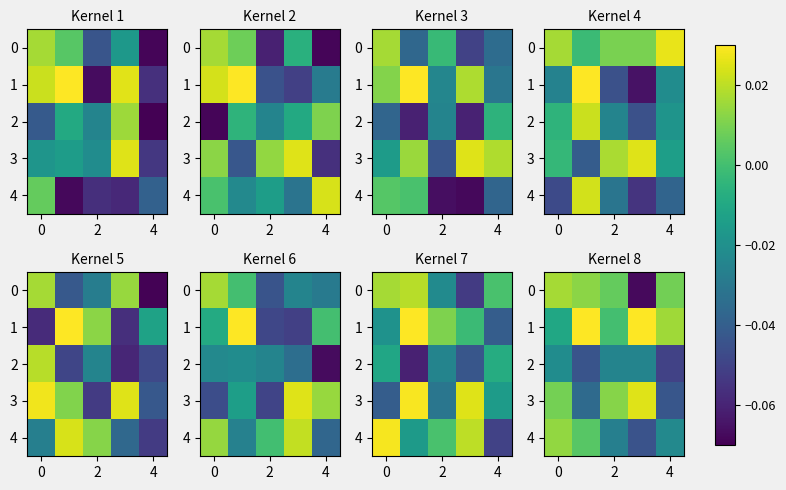

How many data points in row_3 are less than 0?

2